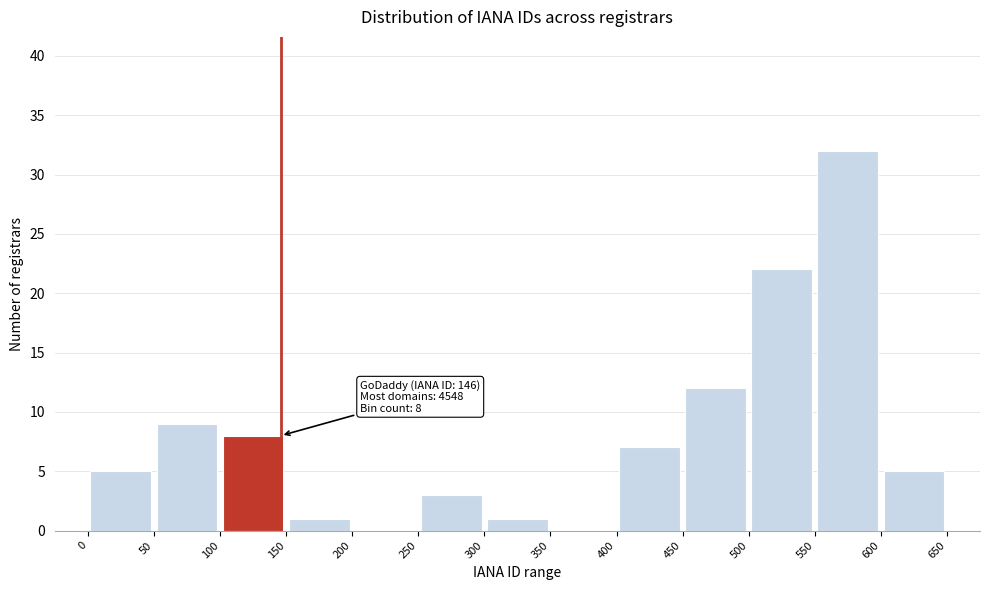

Which range on the x-axis has the tallest bar?

550 to 600